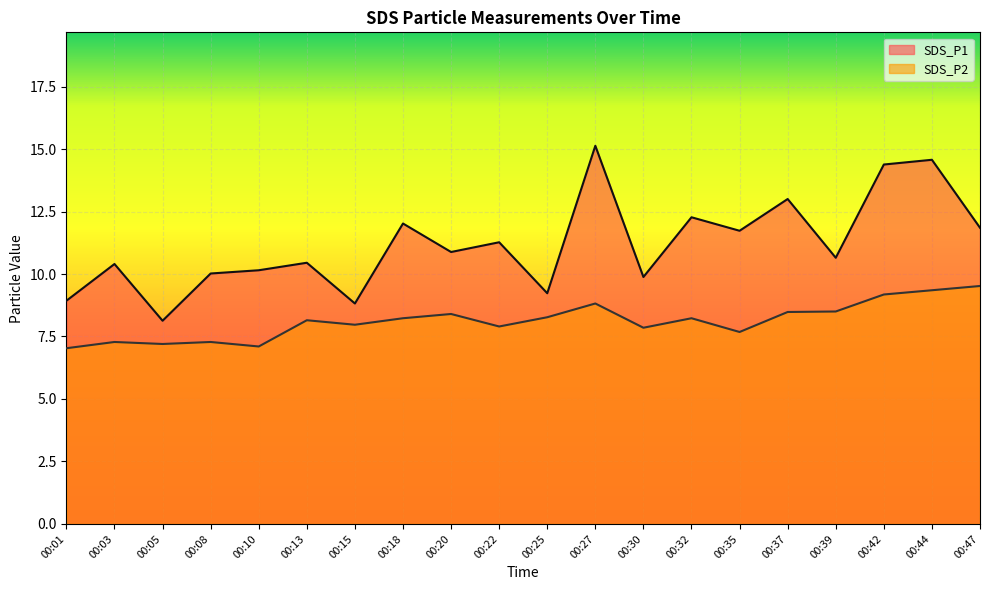

Which label corresponds to the largest value in the chart?

00:27